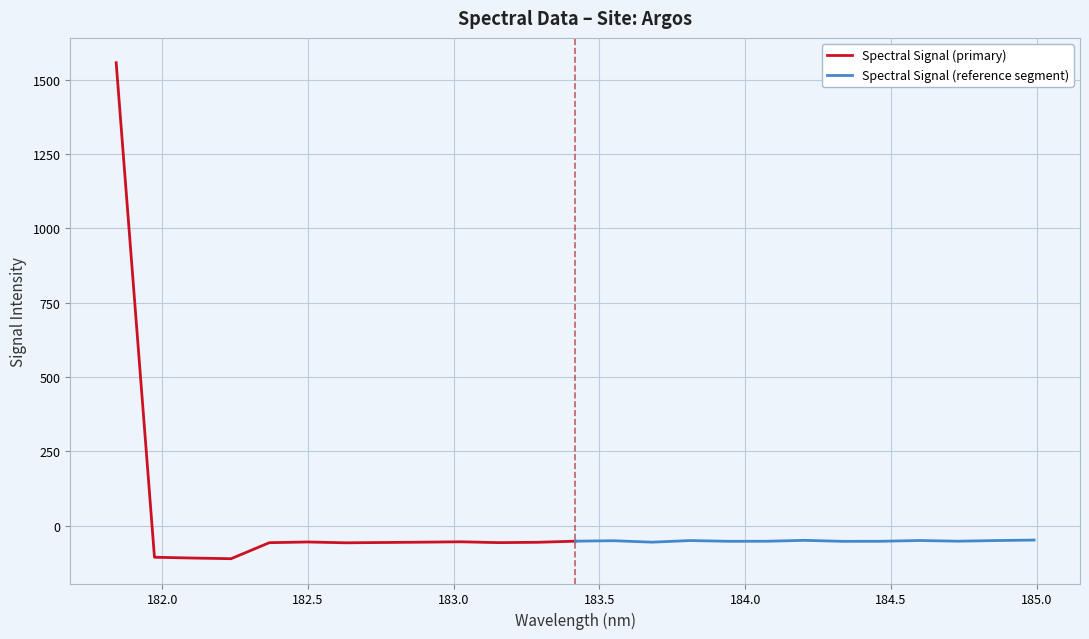

In Spectral Signal (primary), how many points are lower than both neighbors (excluding endpoints)?

3